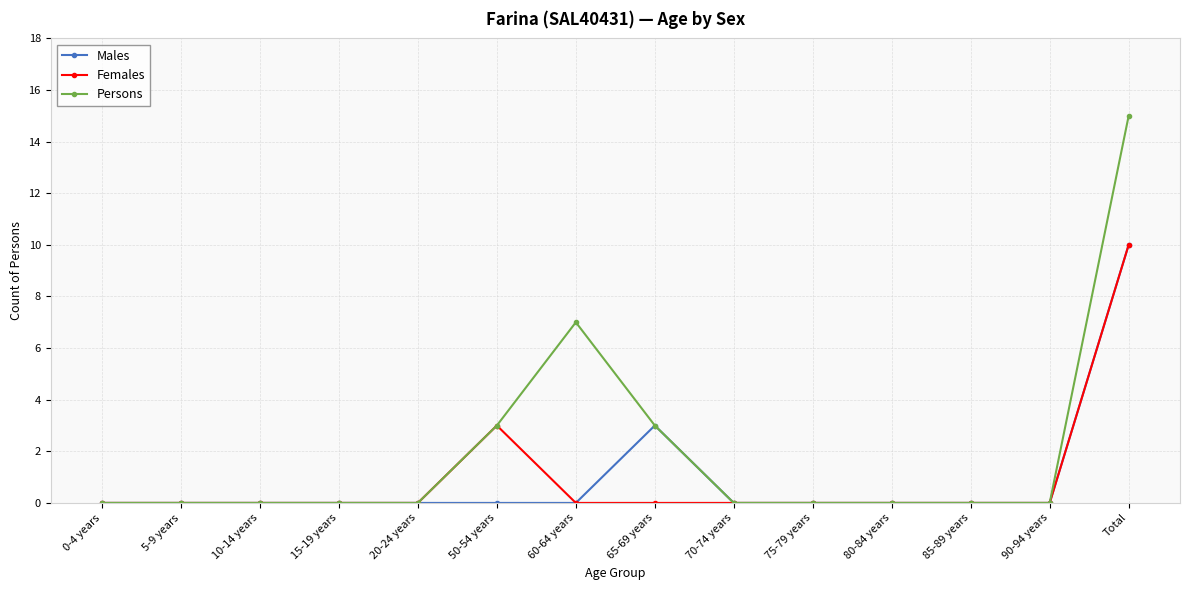

What is the highest value of the Females series?

10